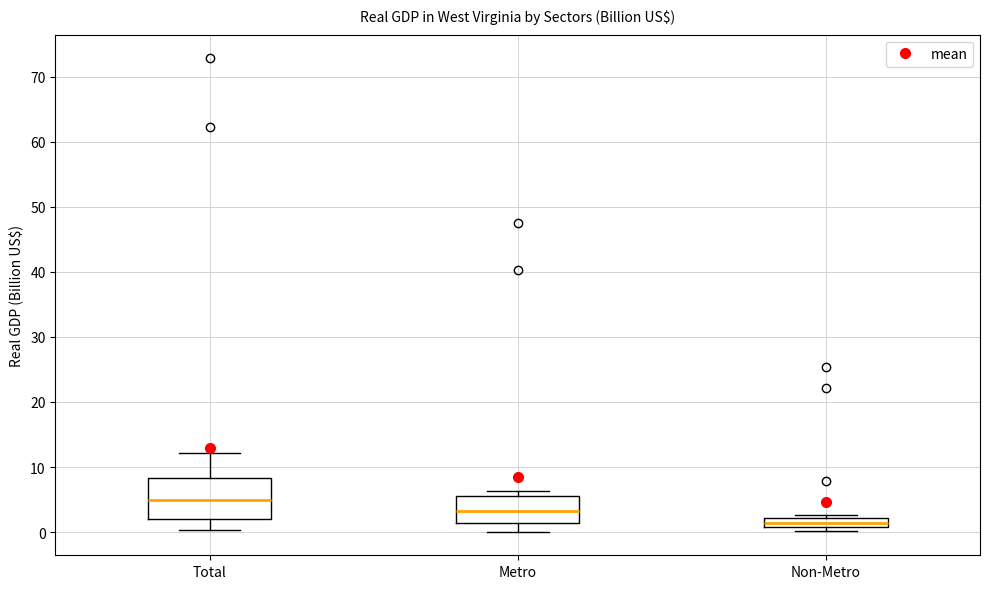

Reading left to right, transcribe this box plot: for each box, give where its median line is, the range the box spans, and where its two whiskers end, as read against the y-axis. The values are not printed on the chart, so give them approximately, as read against the axis.

Total: median 5, box 2 to 8, whiskers 0 to 12
Metro: median 3, box 1 to 6, whiskers 0 to 6 (just above the box's upper edge)
Non-Metro: median 1 (inside the box), box 1 to 2, whiskers 0 to 3